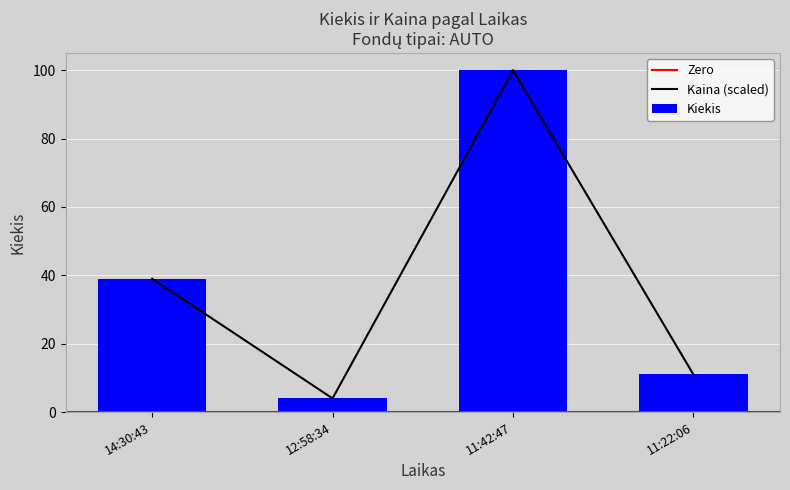

What position from the left is 11:22:06?

4